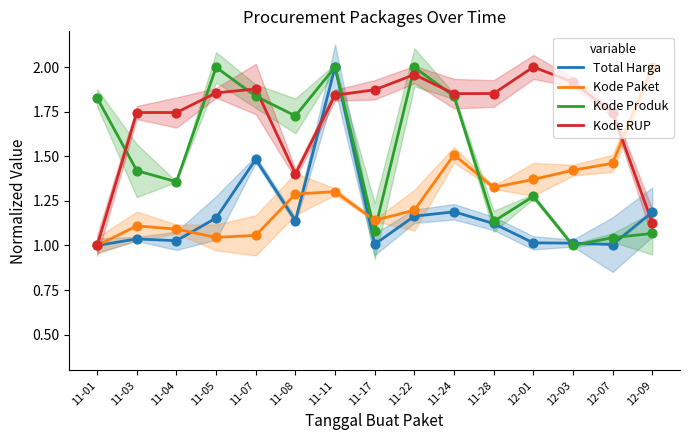

At how many categories does at least one series exceed 1?

15